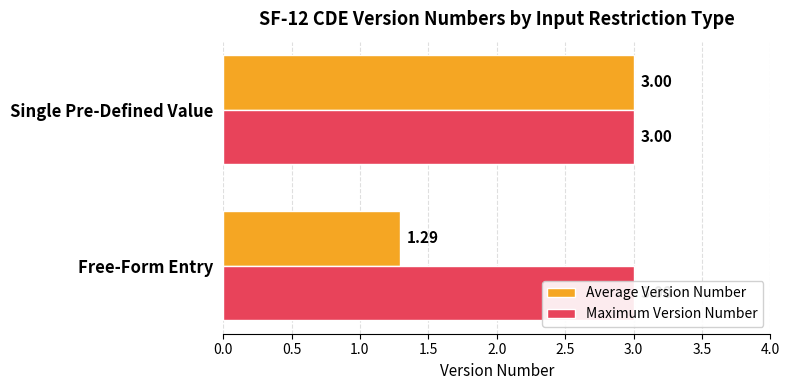

How many series are shown in this chart?

2